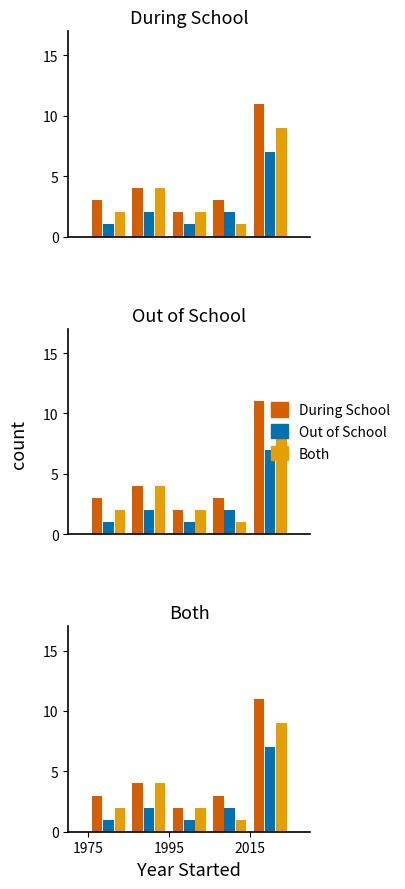

Reading right to left, list all the values displayed in this chart.

During School: 11	3	2	4	3
Out of School: 7	2	1	2	1
Both: 9	1	2	4	2